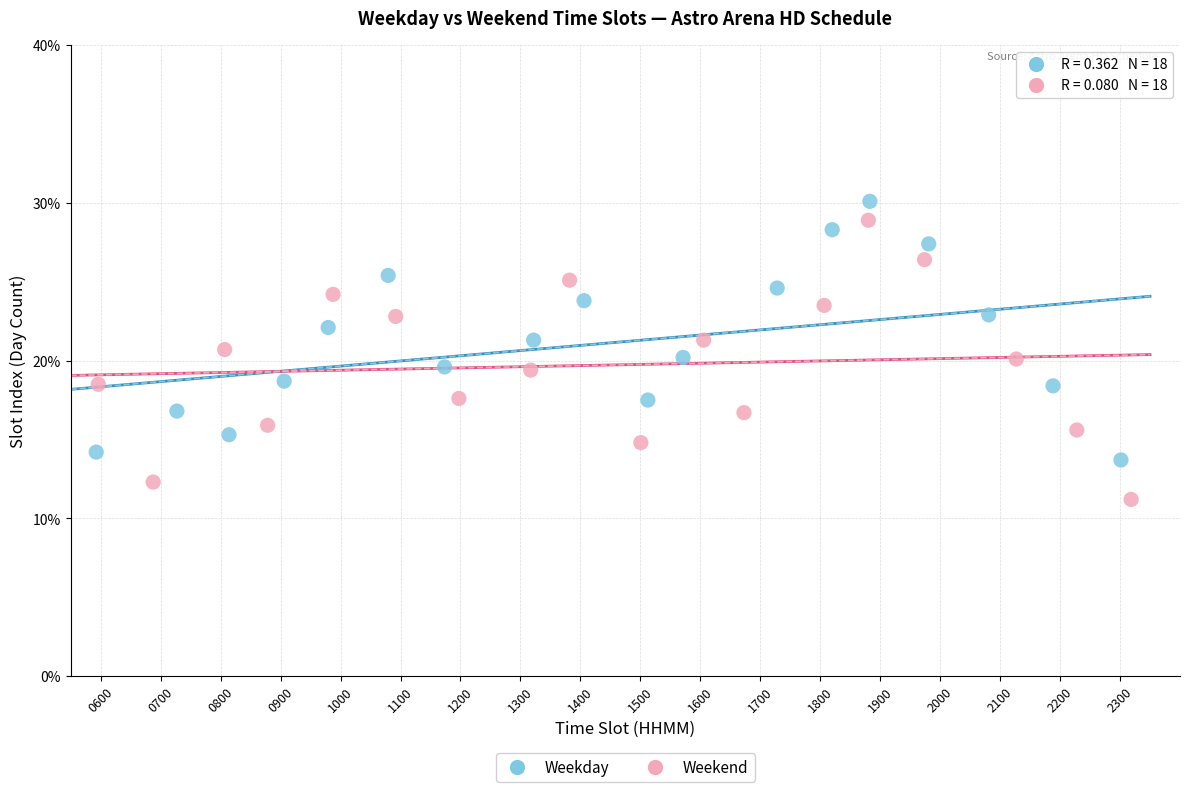

Which series reaches the minimum Y coordinate?

Weekend